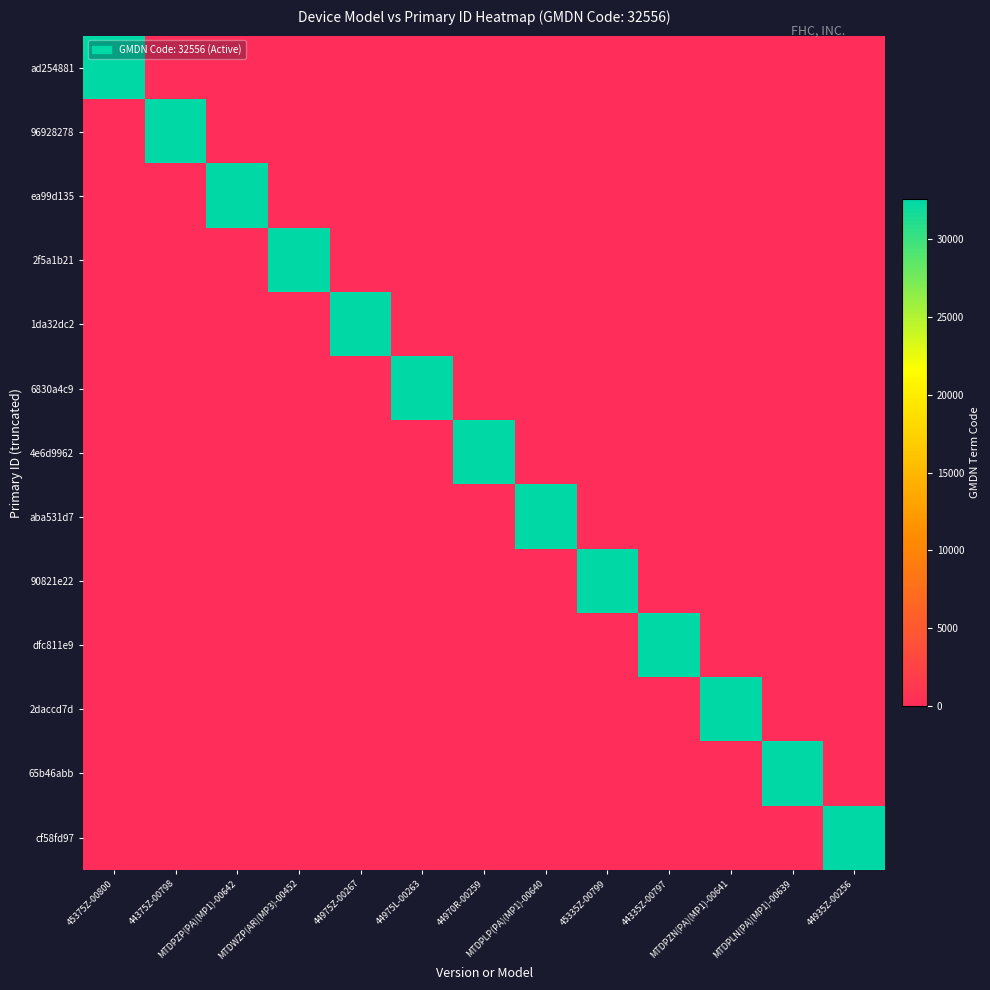

How many series are shown in this chart?

13